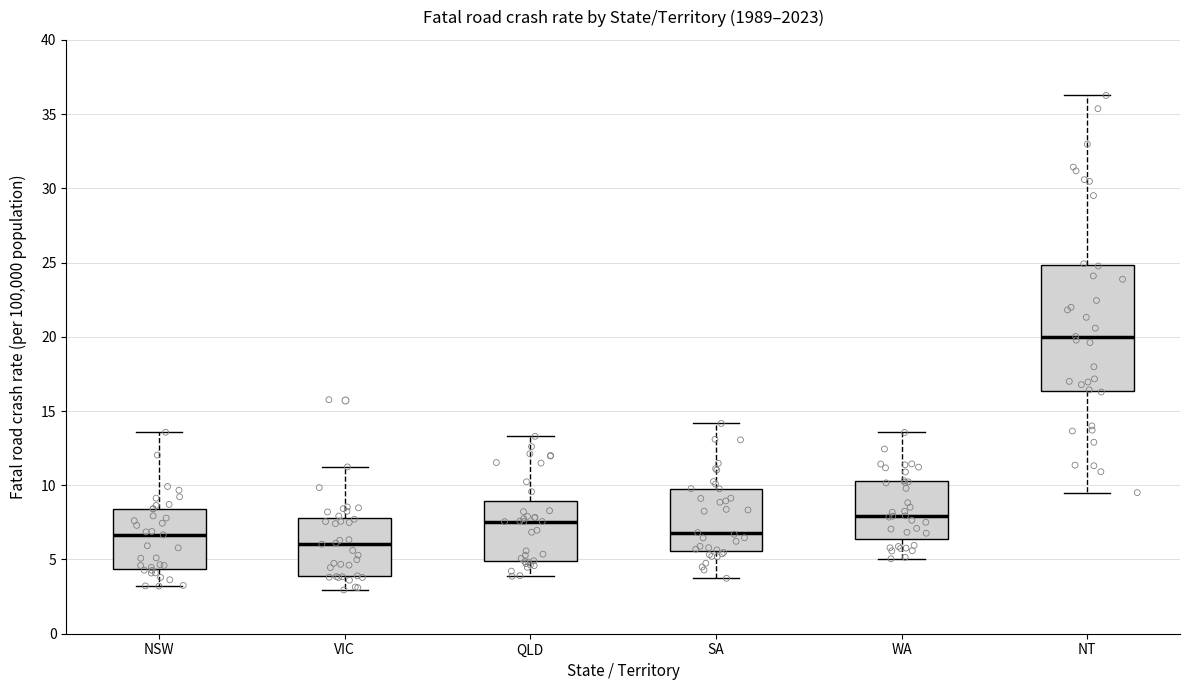

Which box's median line is the lowest?

VIC